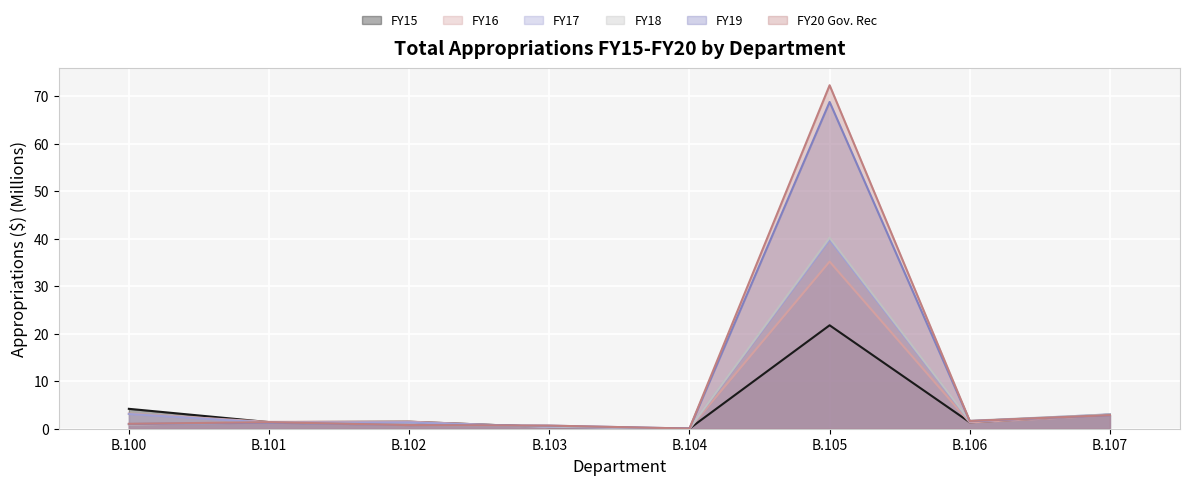

Where is the first local minimum for FY18?

B.104